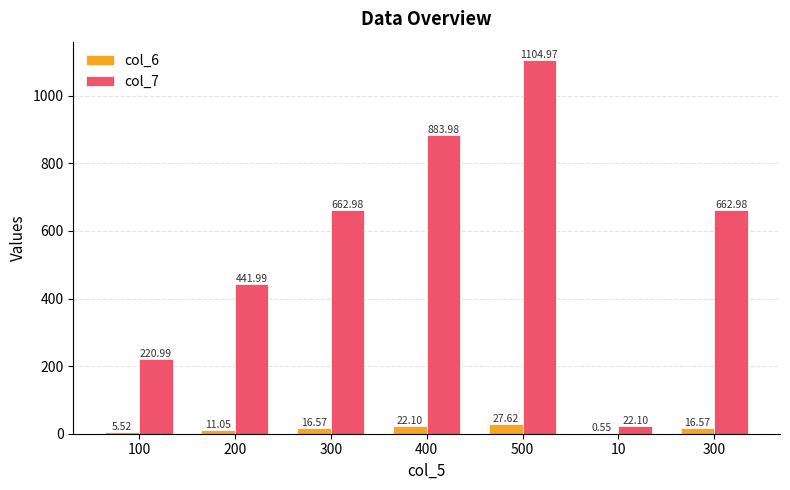

What are all the series names shown in the legend?

col_6, col_7